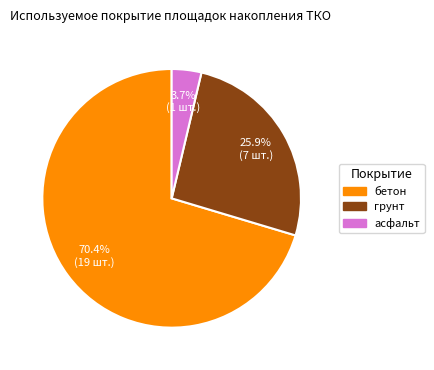

To the nearest percent, what percentage of the pie is бетон?

70%